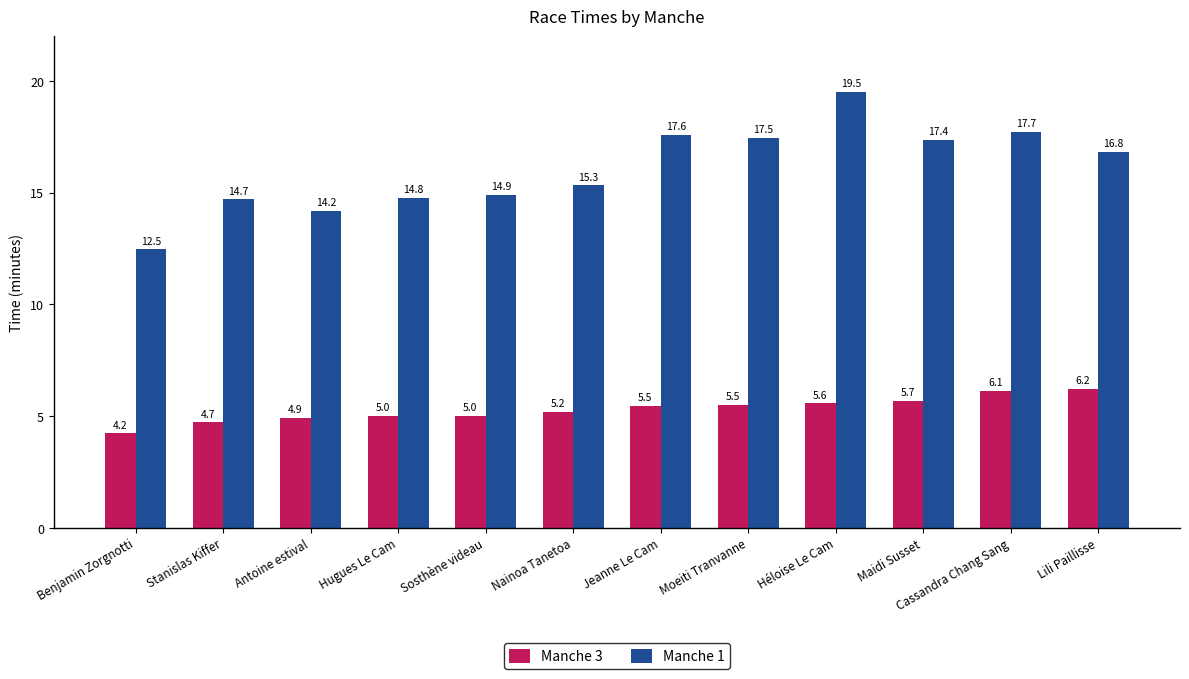

Rank the series by their maximum value, from highest to lowest.

Manche 1, Manche 3